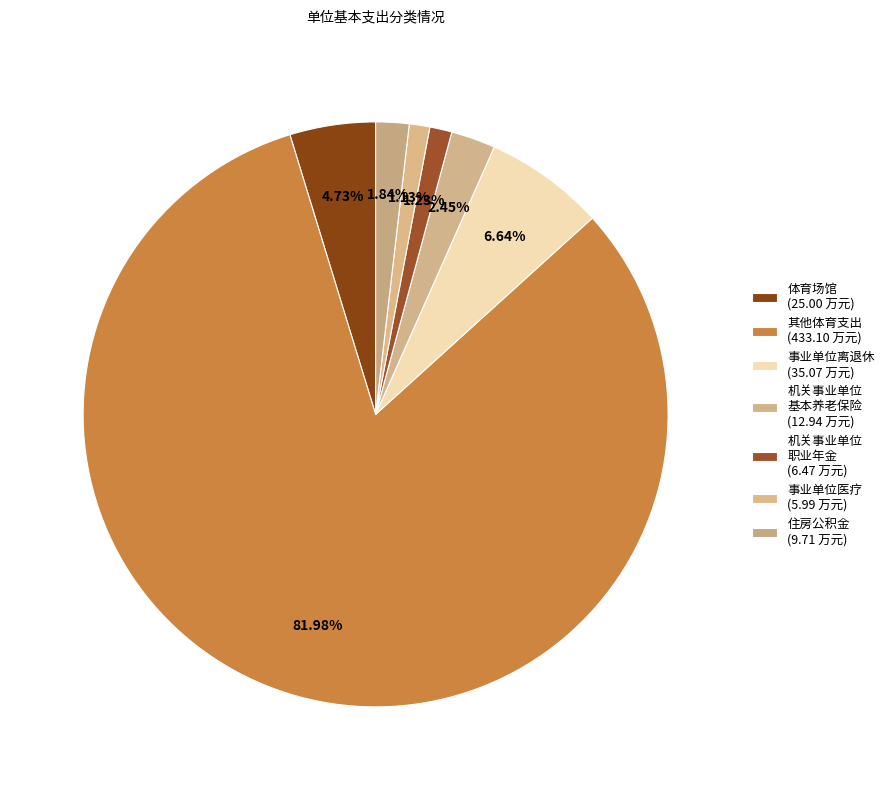

Count the number of slices in the pie.

7